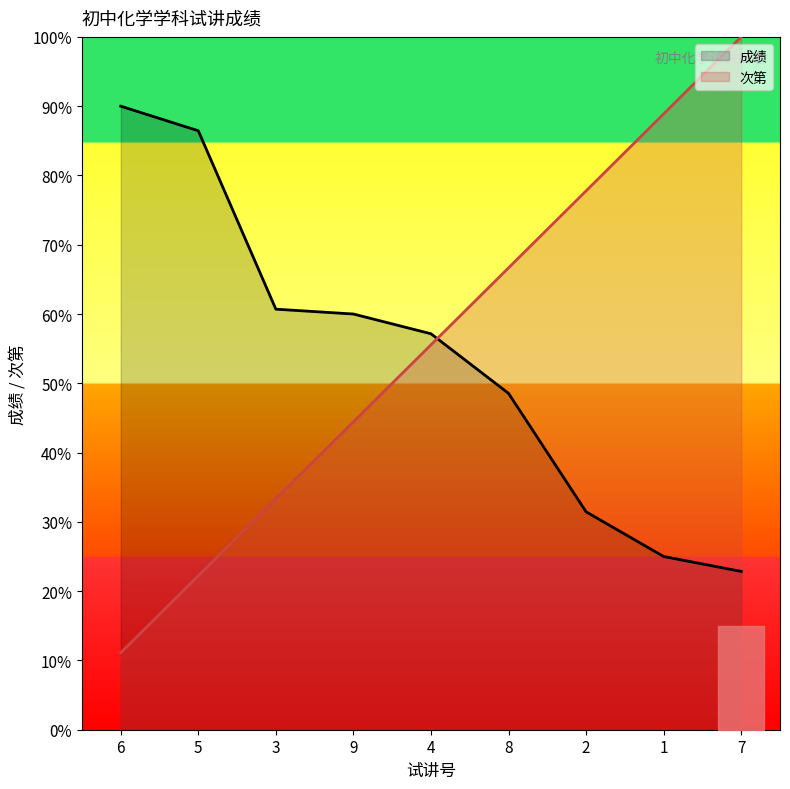

What are all the series names shown in the legend?

成绩, 次第